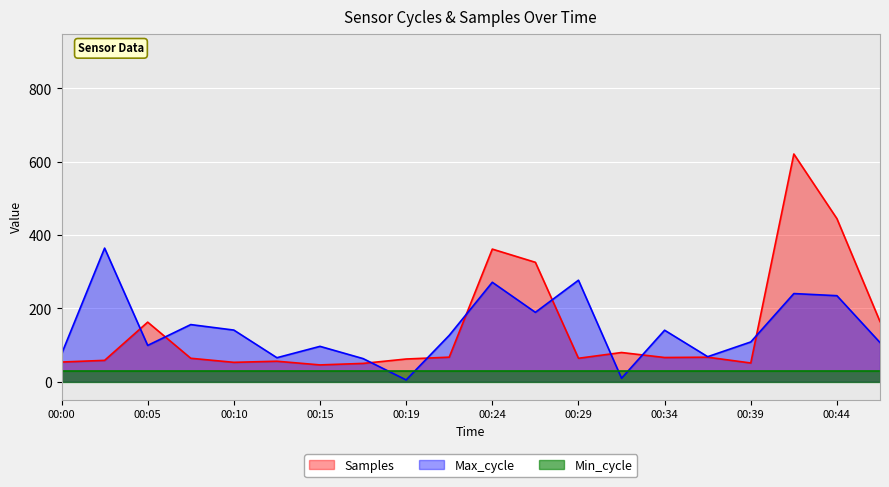

What is the minimum value shown in the chart?

5.0